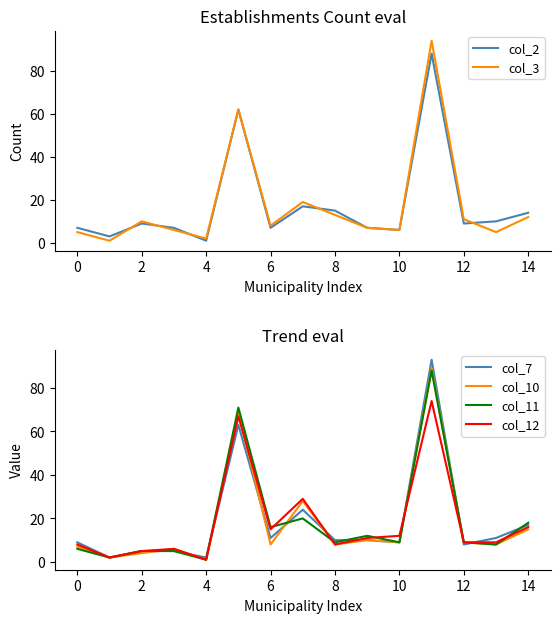

The col_3 series shows 3 at 6. True or false?

False